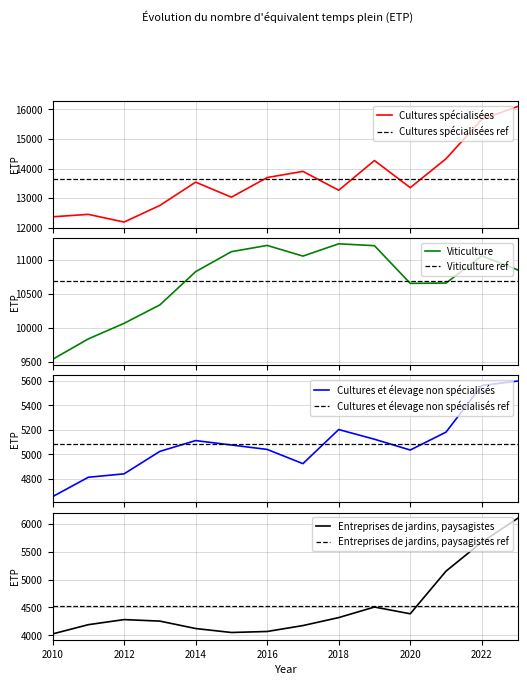

The value of Viticulture at 2018 is 20102. True or false?

False